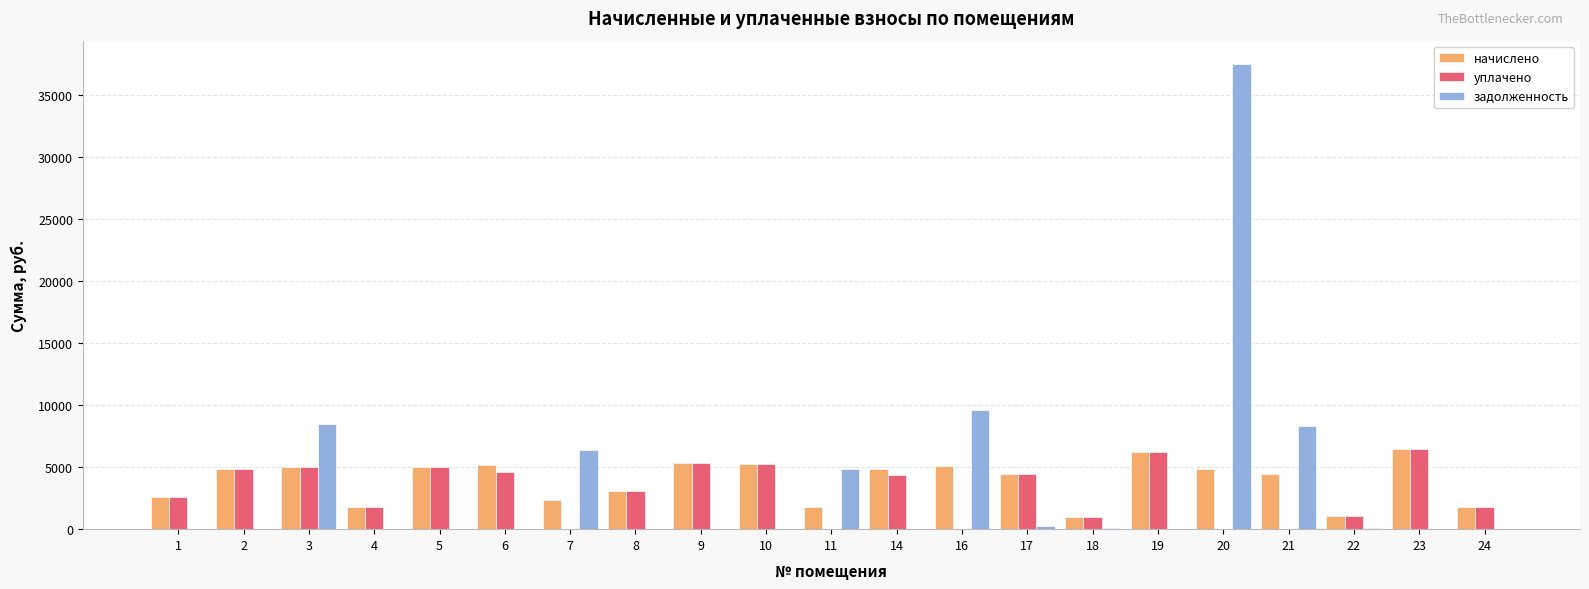

Are the bars grouped side by side (vs. stacked)?

Yes